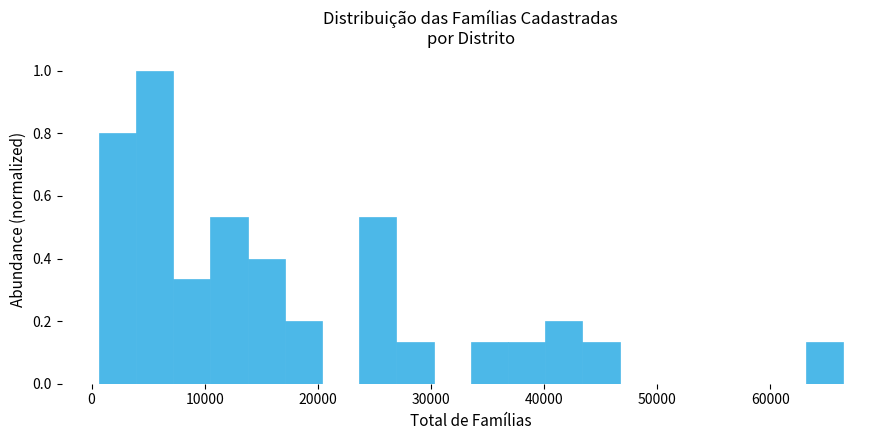

Read against the x-axis, roughly where is the centre of the tallest bar?

6000